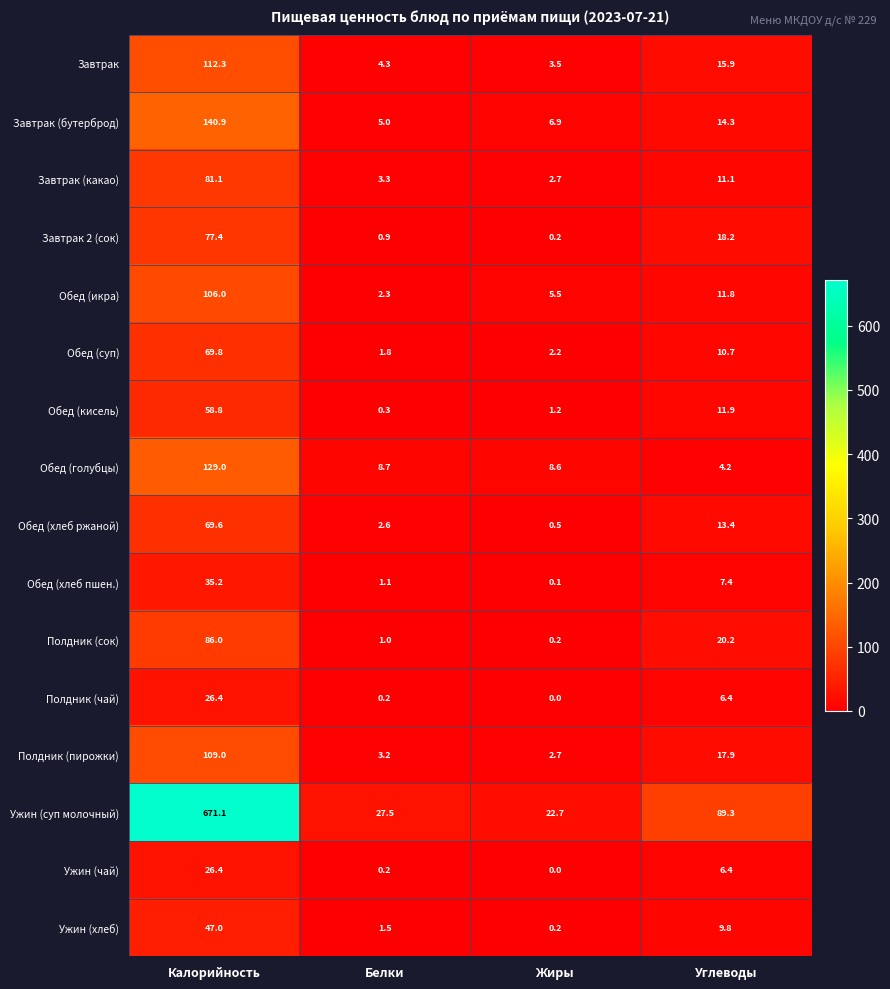

Is it true that Обед (икра) equals 5.5 at Жиры?

True